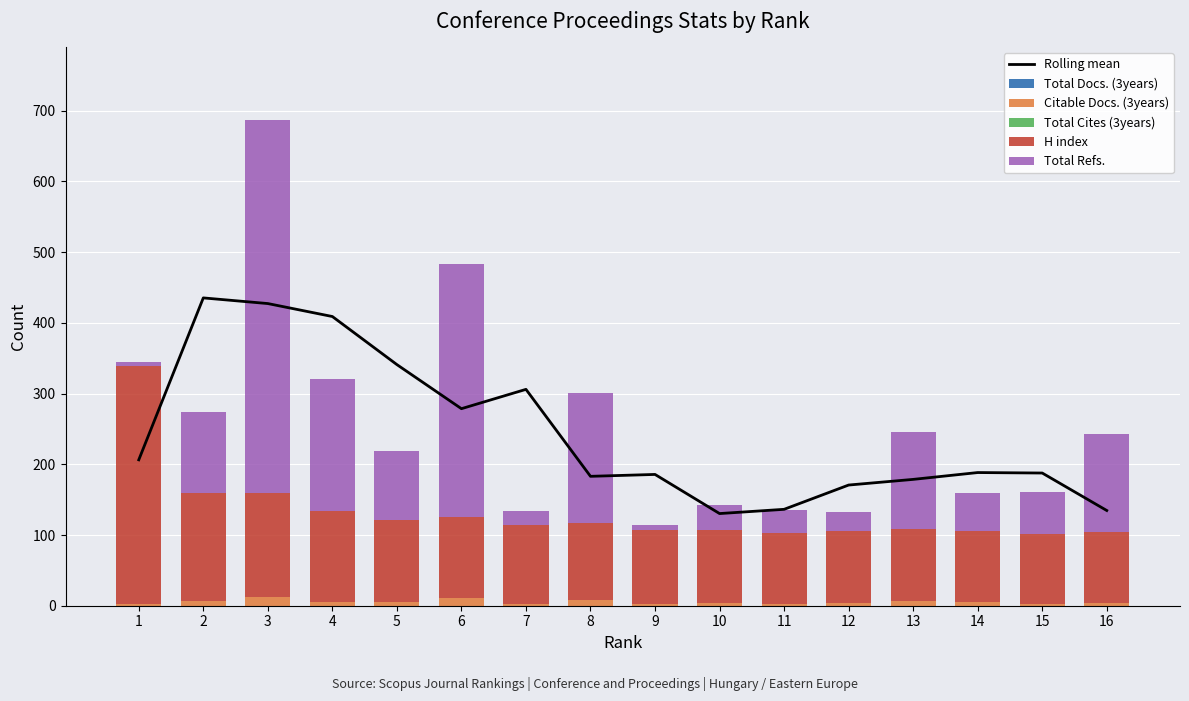

What value does the H index series have at 14?

100.0